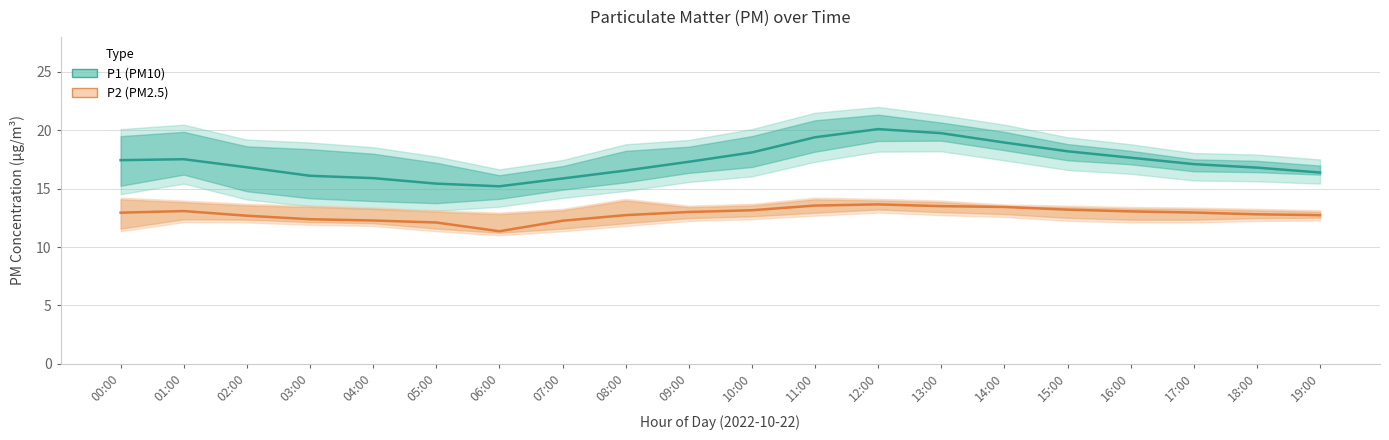

Reading right to left, extract all data points from this chart.

P1 (PM10): 16.4	16.8	17.1	17.6	18.2	18.9	19.8	20.1	19.4	18.1	17.3	16.6	15.9	15.2	15.4	15.9	16.1	16.8	17.5	17.4
P2 (PM2.5): 12.7	12.8	12.9	13.1	13.2	13.4	13.5	13.7	13.6	13.2	13.0	12.7	12.2	11.3	12.1	12.3	12.4	12.7	13.1	12.9